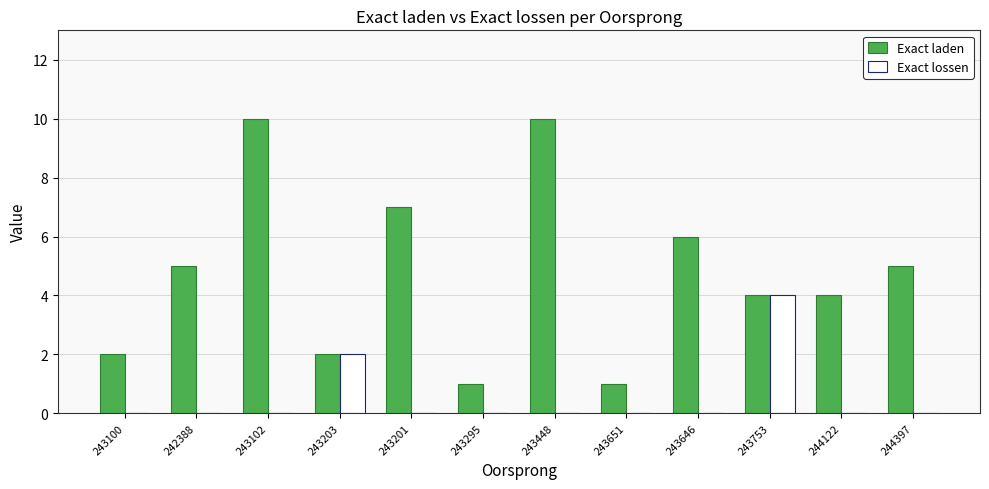

What are all the series names shown in the legend?

Exact laden, Exact lossen